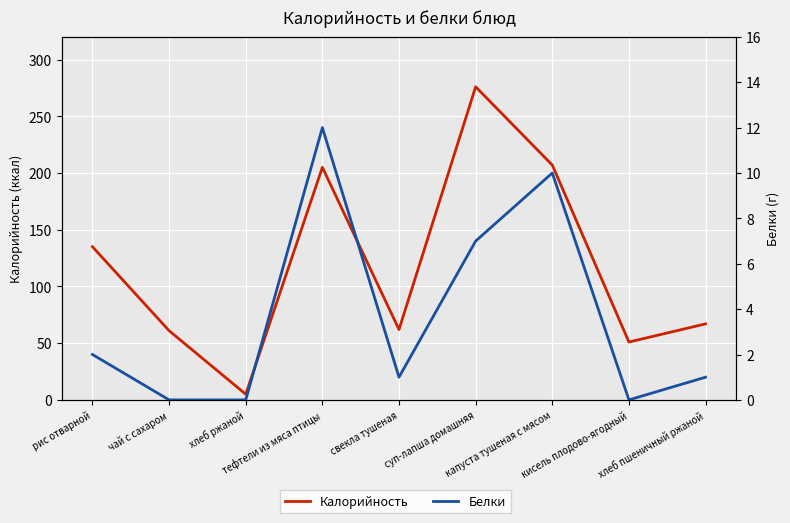

What are all the series names shown in the legend?

Калорийность, Белки